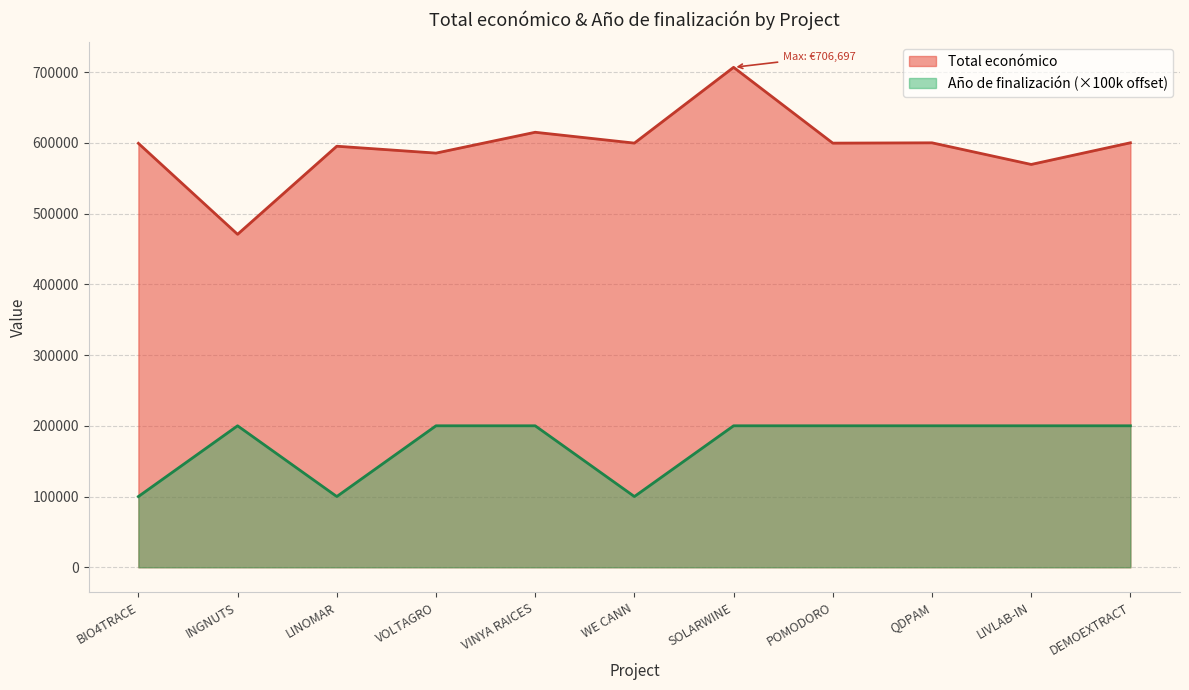

What is the average value of the Año de finalización series?

172727